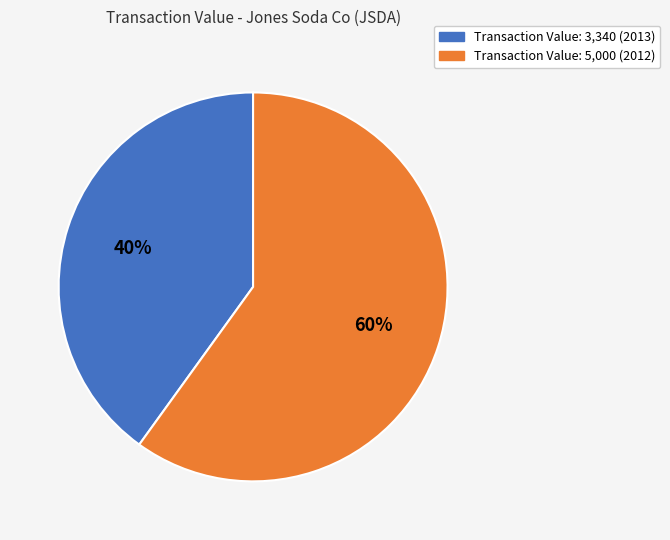

To the nearest percent, what is the difference between the largest and smallest slice percentages?

20%